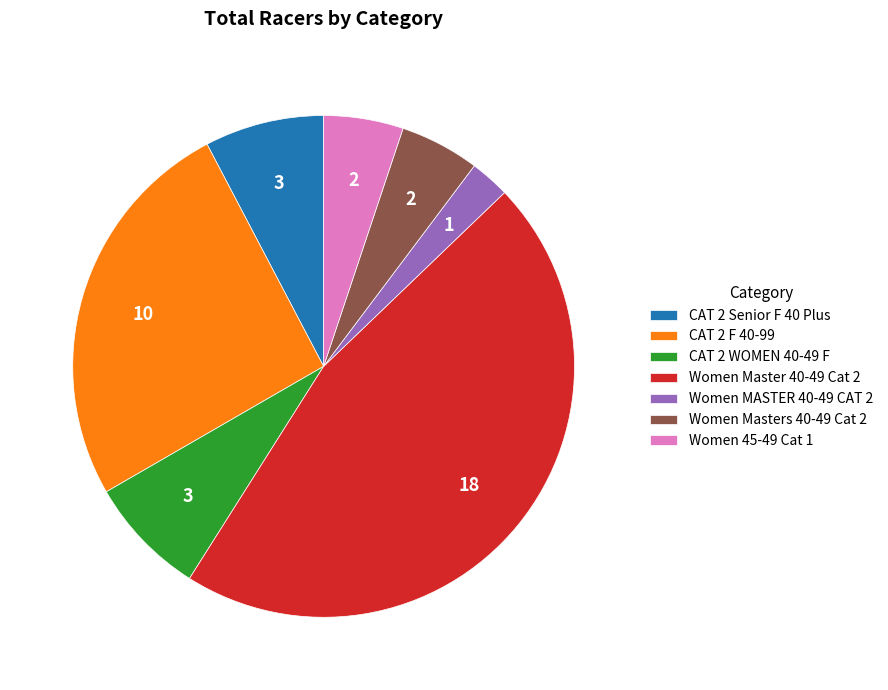

Is there a majority slice in this chart?

No